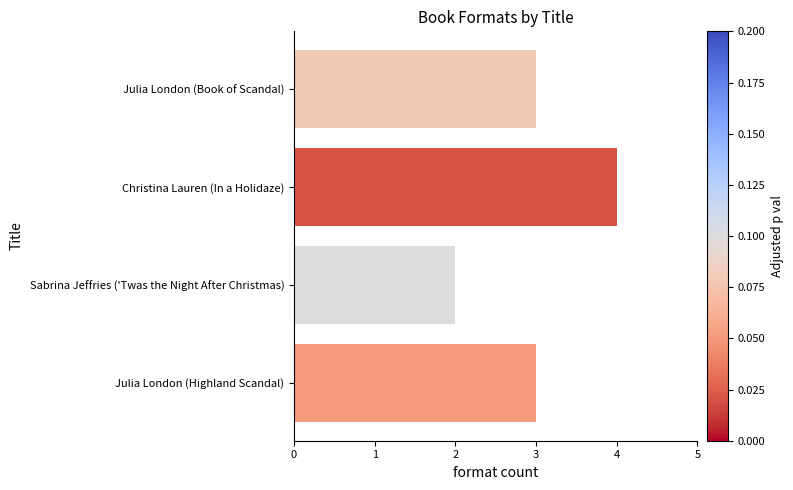

What is the average value?

3